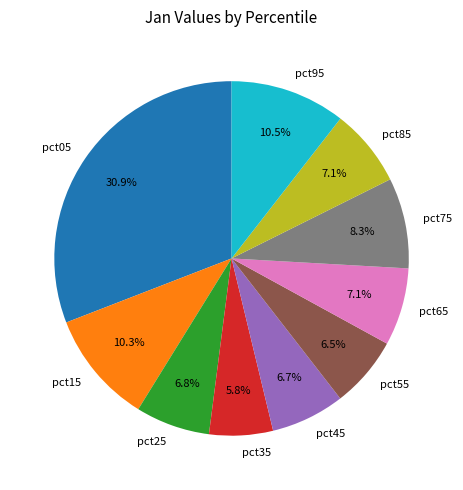

To the nearest percent, what is the combined percentage of pct85 and pct95?

18%